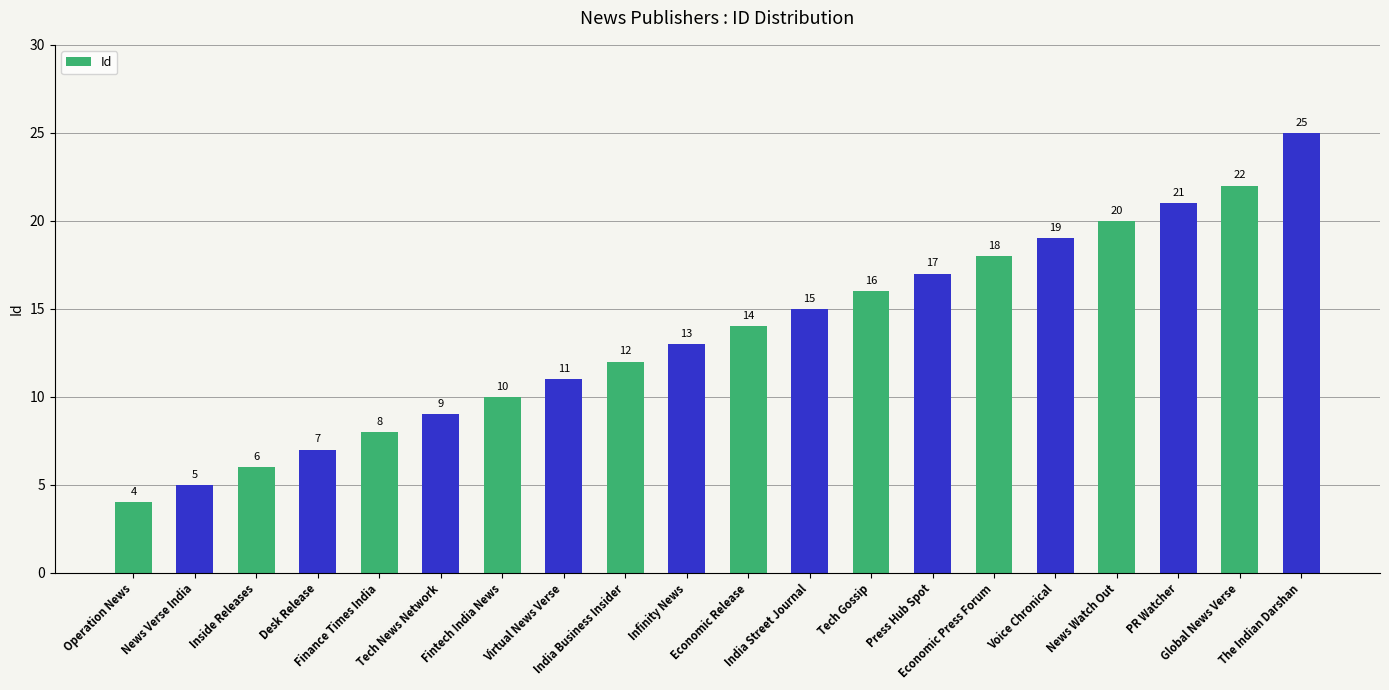

Reading right to left, list all the values displayed in this chart.

The Indian Darshan=25	Global News Verse=22	PR Watcher=21	News Watch Out=20	Voice Chronical=19	Economic Press Forum=18	Press Hub Spot=17	Tech Gossip=16	India Street Journal=15	Economic Release=14	Infinity News=13	India Business Insider=12	Virtual News Verse=11	Fintech India News=10	Tech News Network=9	Finance Times India=8	Desk Release=7	Inside Releases=6	News Verse India=5	Operation News=4